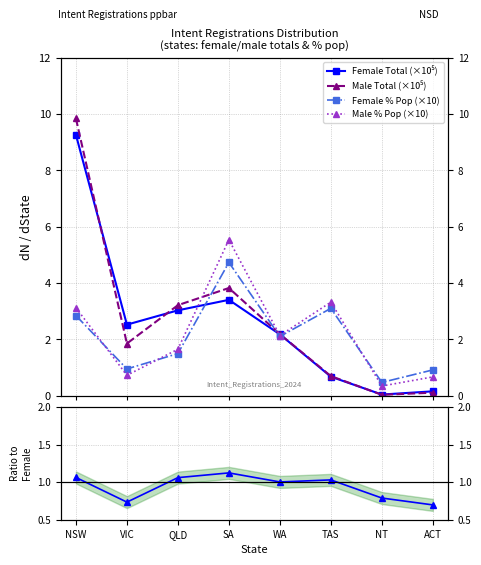

What is the sum of all Male Total (×10⁵) values?

21.8